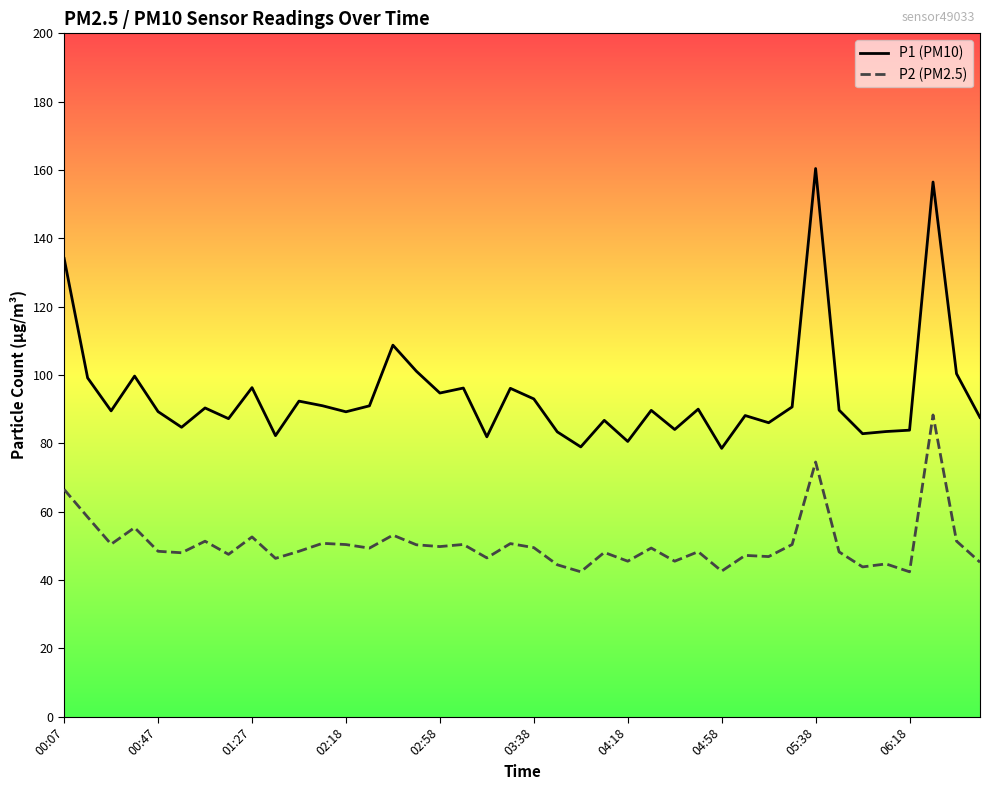

What is the difference between the maximum and minimum values in the P2 (PM2.5) series?

45.9